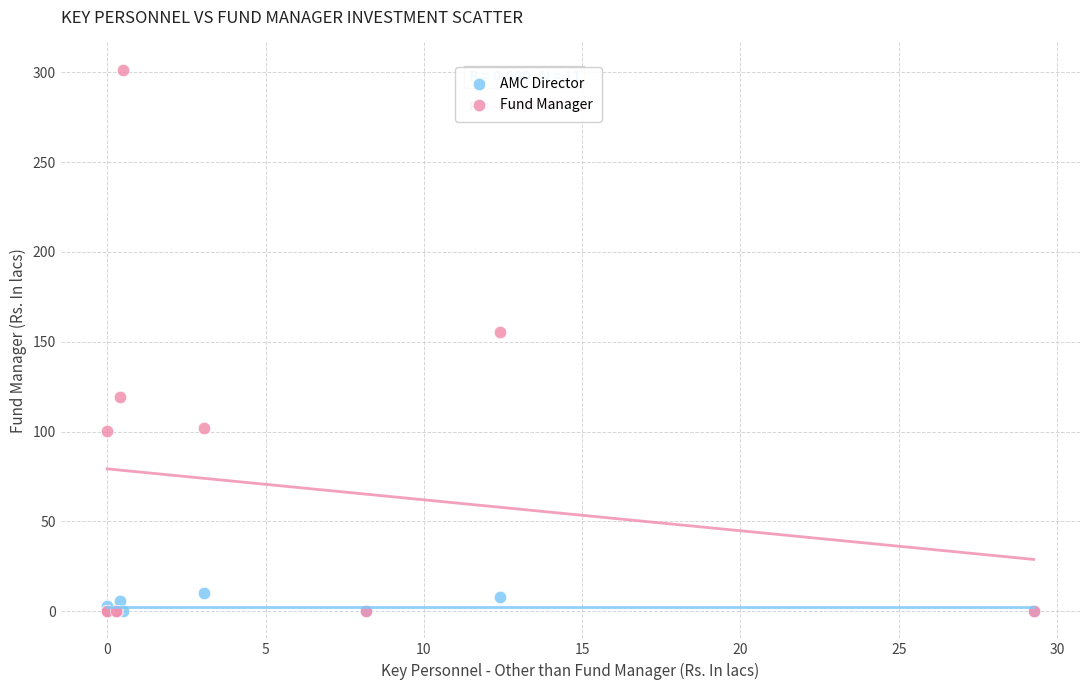

In the Fund Manager series, what Y value is closest to 150?

155.3